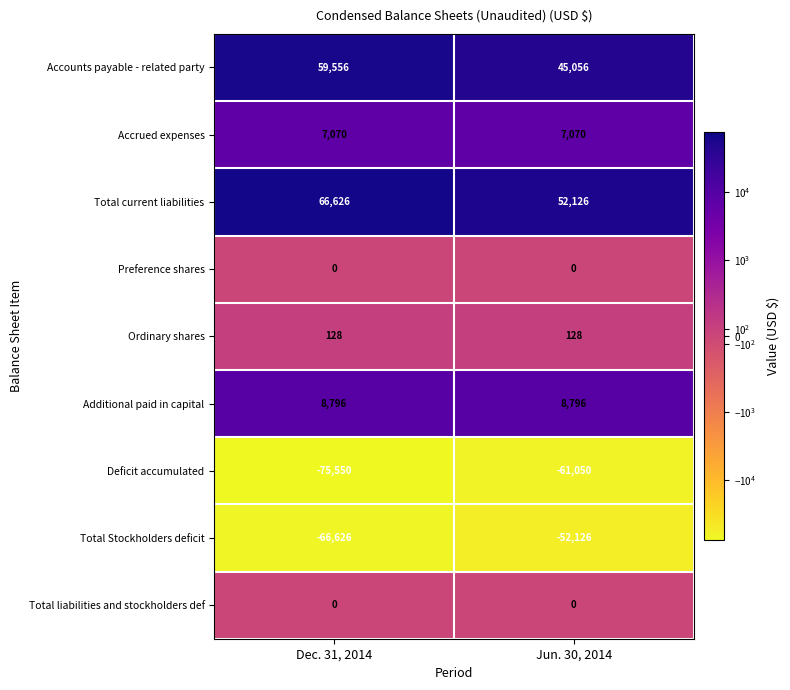

Which series has the largest total across all categories?

Total current liabilities